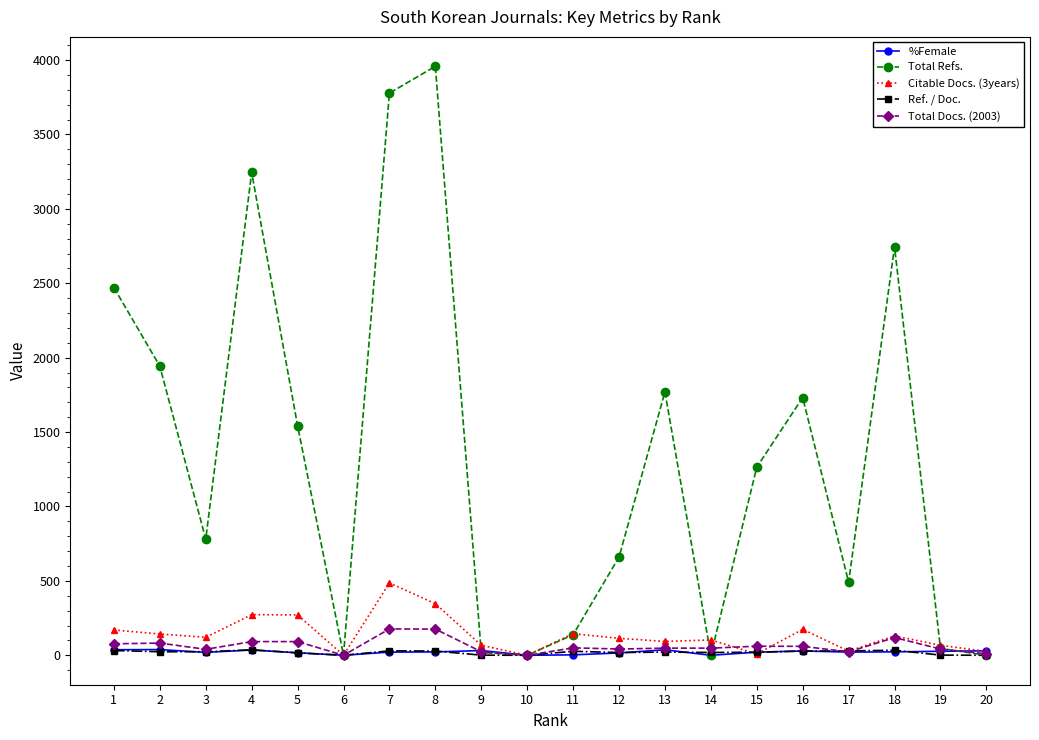

What is the difference between the highest and lowest values at 4?

3209.7